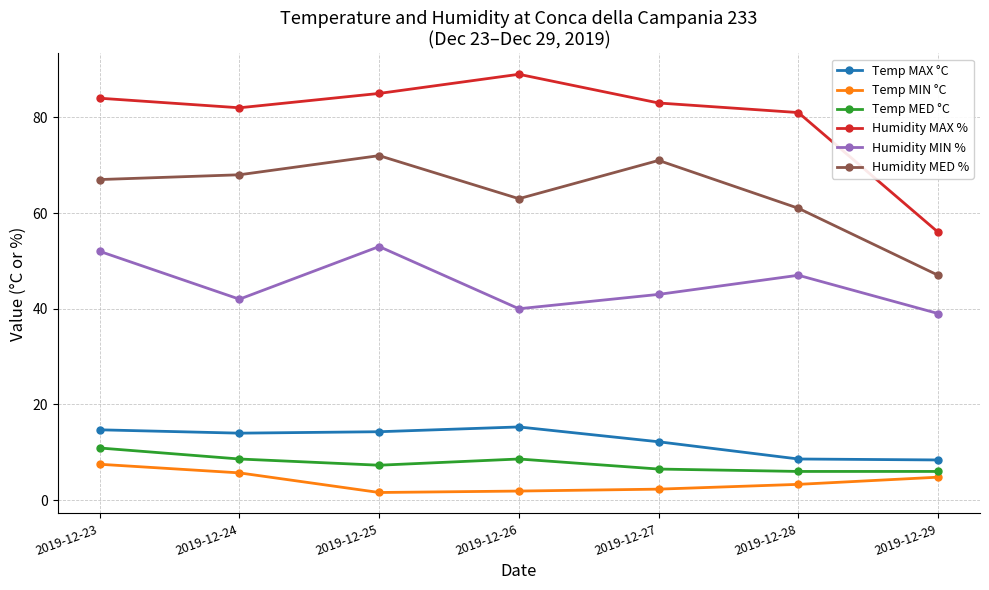

In Humidity MIN %, how many points are higher than both neighbors (excluding endpoints)?

2